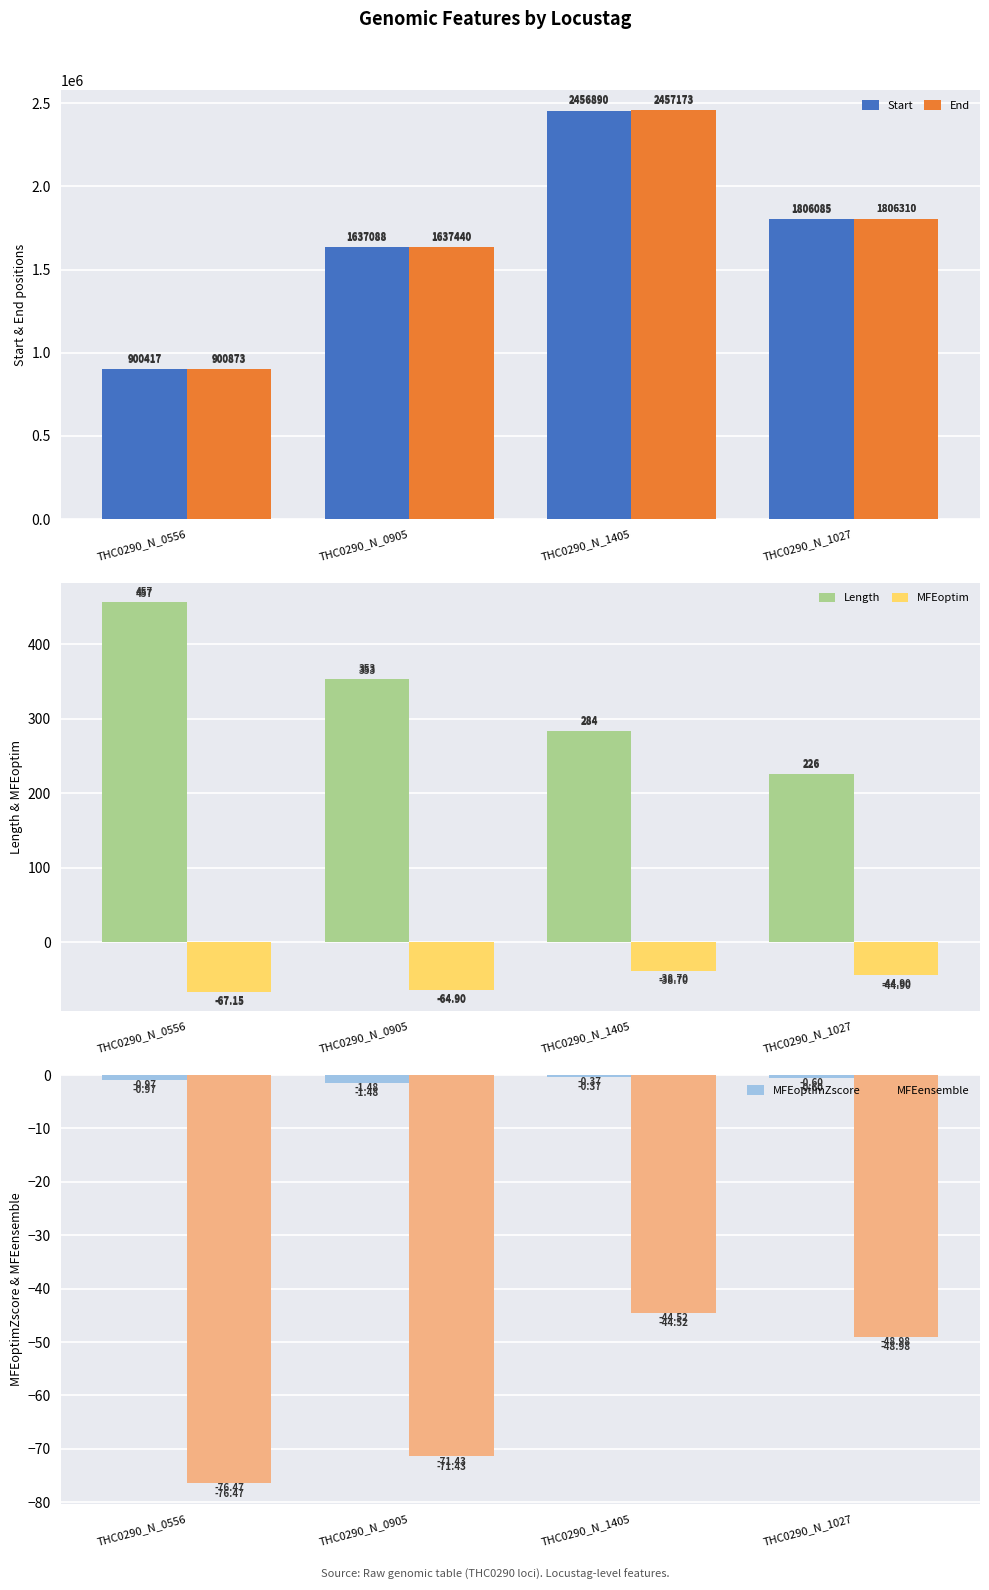

Rank the series by their maximum value, from highest to lowest.

End, Start, Length, MFEoptimZscore, MFEoptim, MFEensemble